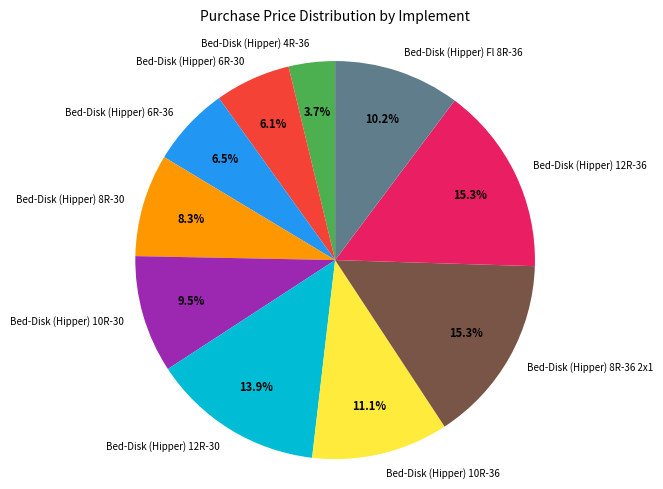

Approximately how many times larger is the value at Bed-Disk (Hipper) 8R-30 compared to Bed-Disk (Hipper) 12R-30?

0.6